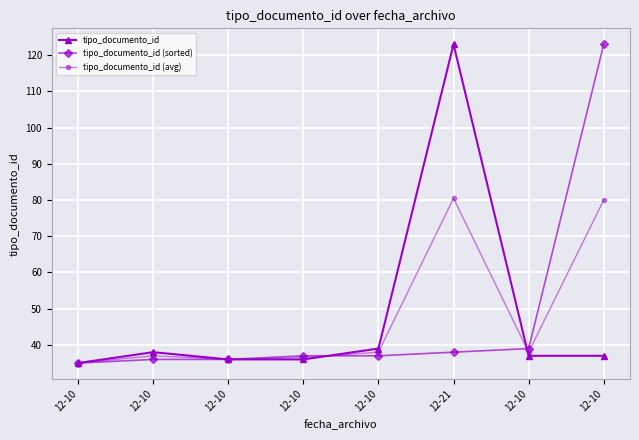

What value does the tipo_documento_id series have at 12-10?

35.0